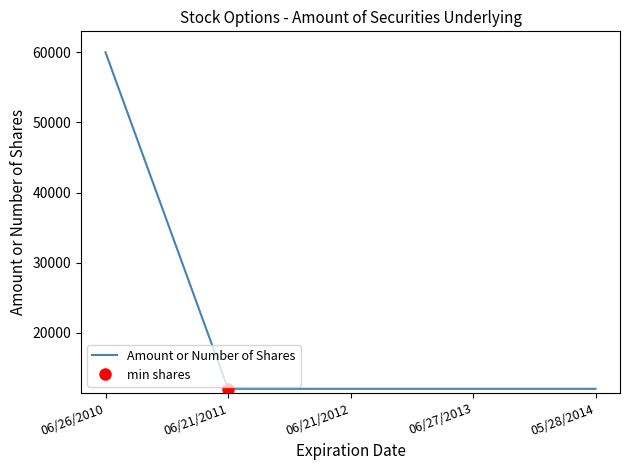

Count the number of values greater than 12000.

1